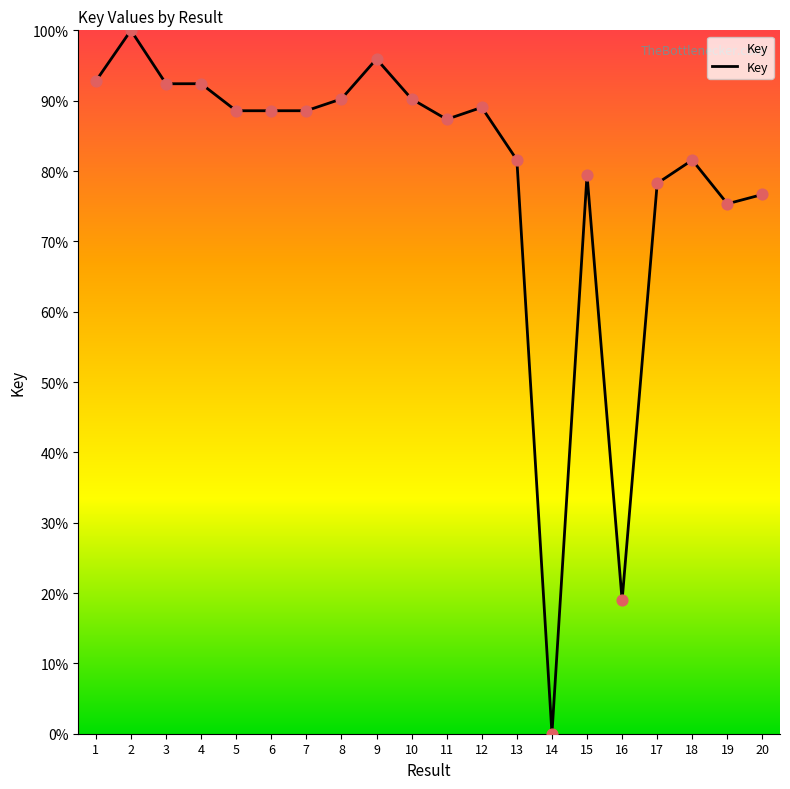

What is the change in value from 5 to 13?

-7.0